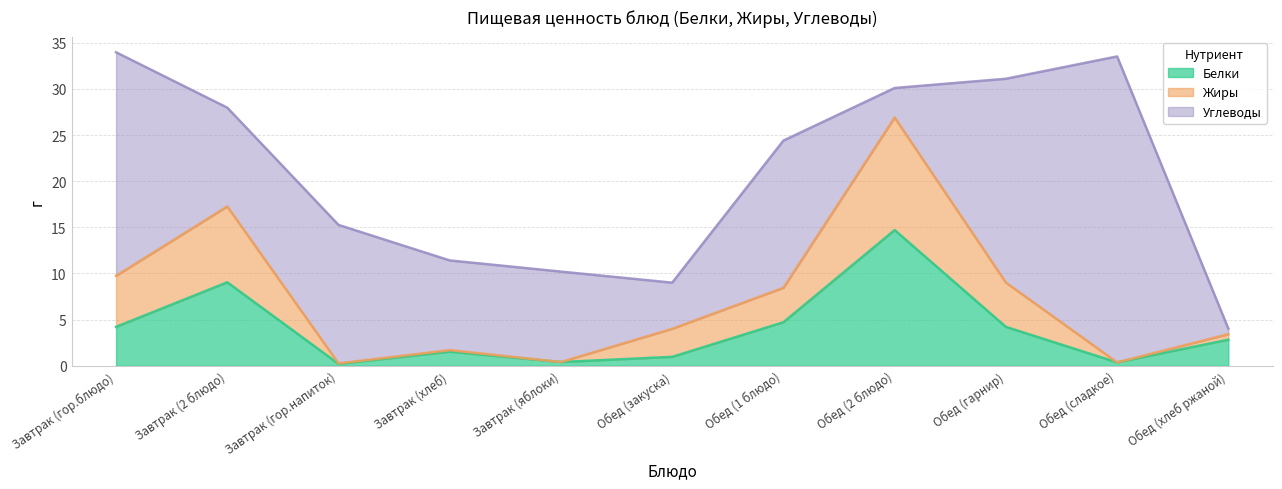

How many interior local peaks does the Жиры series have?

3